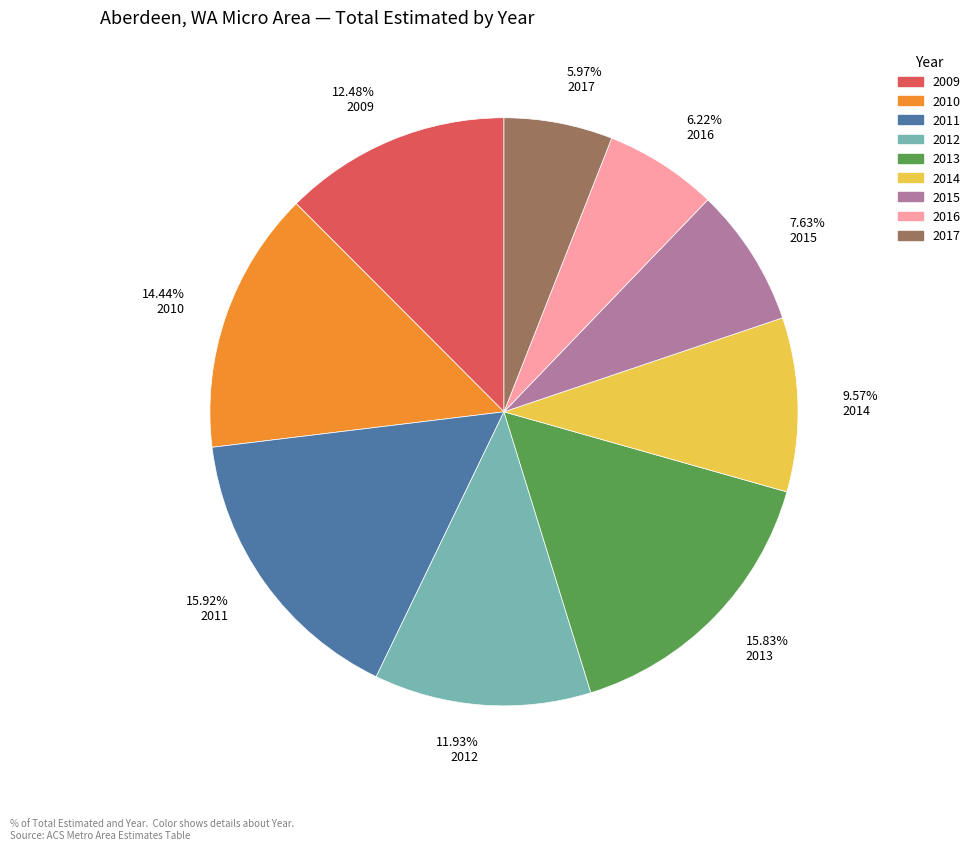

What percentage is the 2012 slice, to the nearest percent?

12%